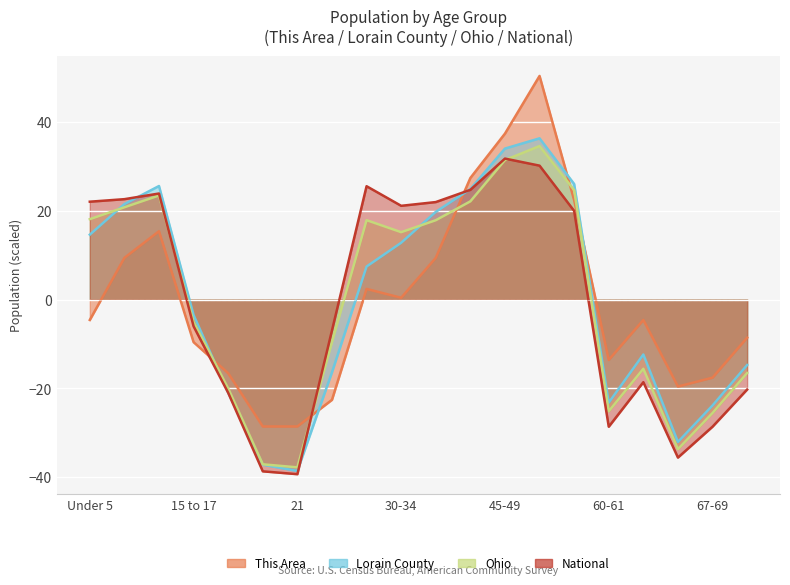

How many values in the Lorain County series are below 7?

10